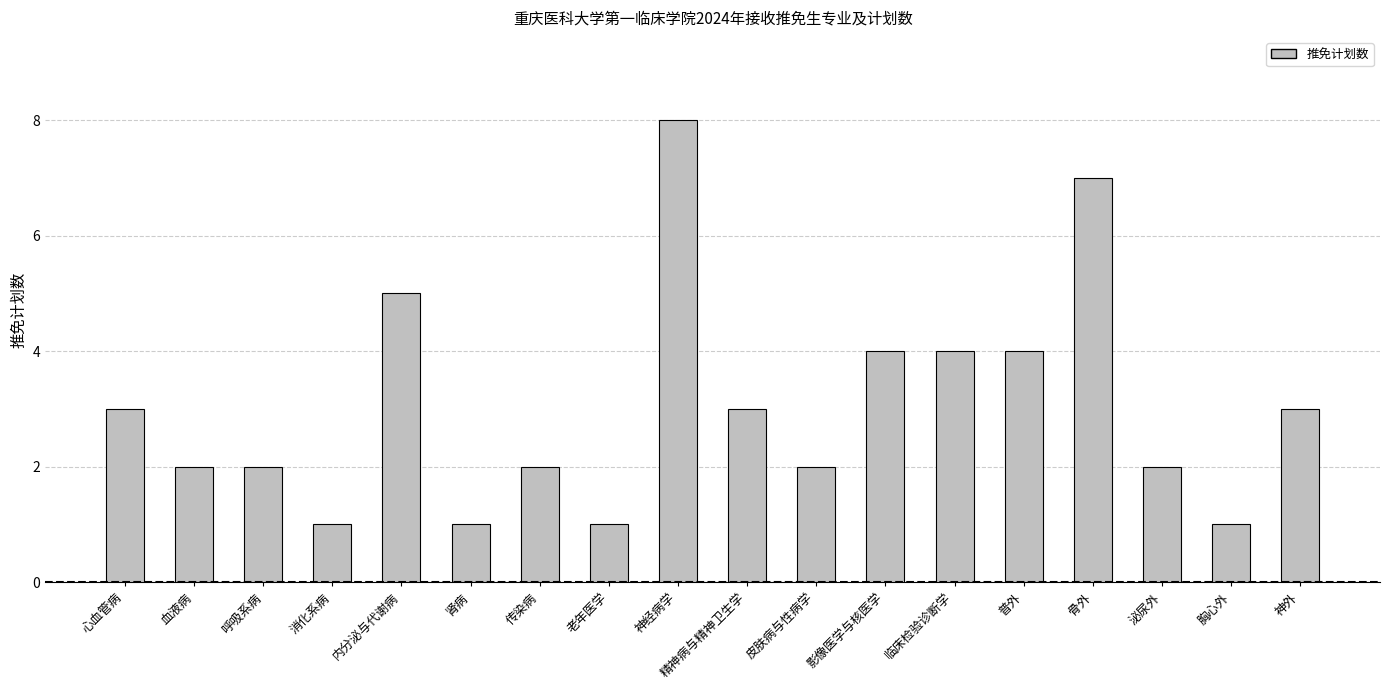

What is the change in value from 内分泌与代谢病 to 骨外?

+2